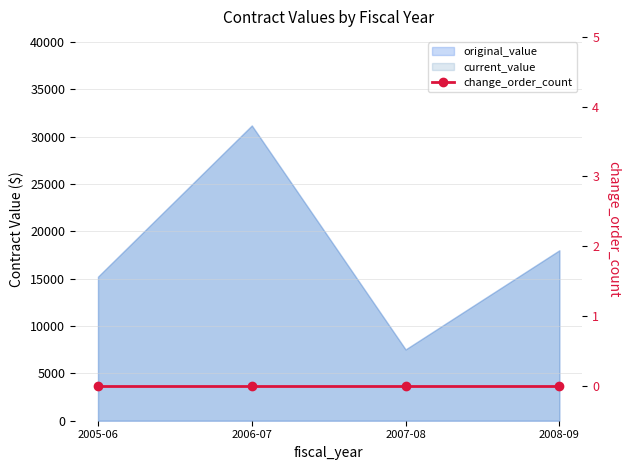

True or false: original_value and current_value intersect in this chart.

False